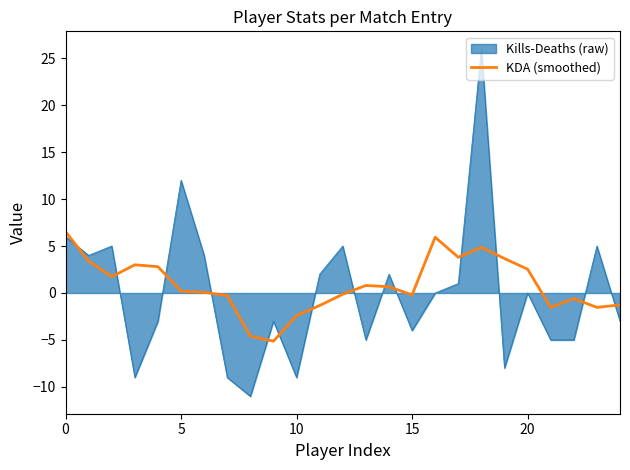

Which series has the widest spread of values?

Kills-Deaths (raw)